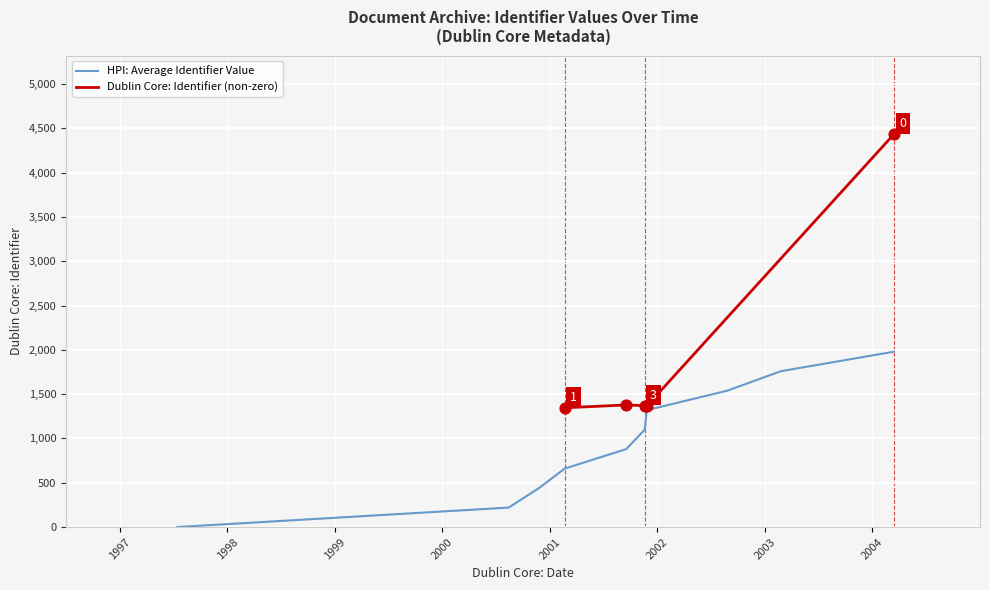

What is the ratio of the value at 2004-03-13 to the value at 2001-09-16?

3.2